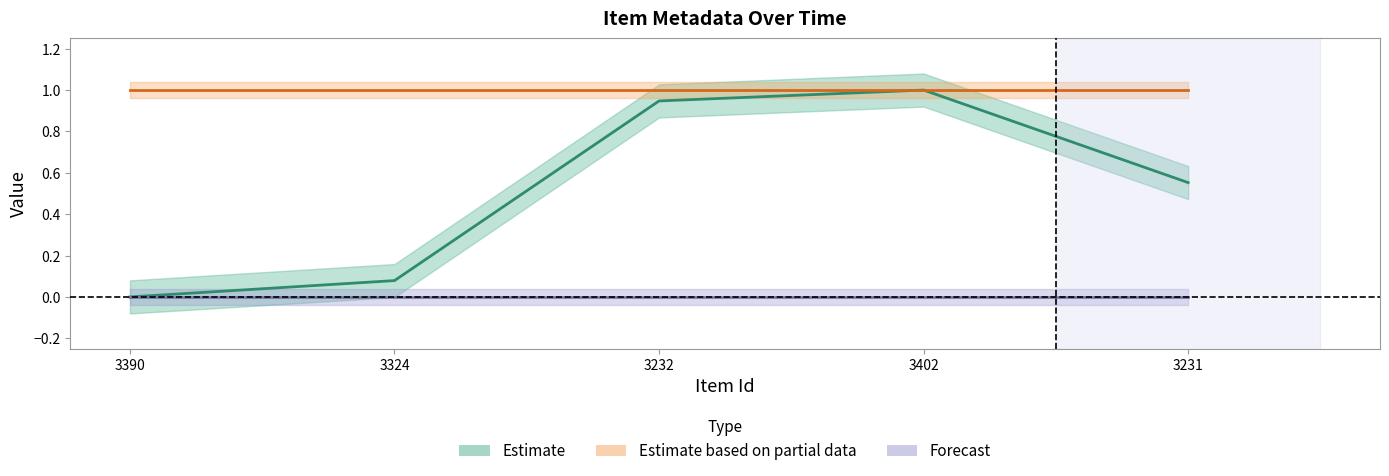

True or false: Estimate (Date normalized) and Forecast (featured) cross at least once.

False